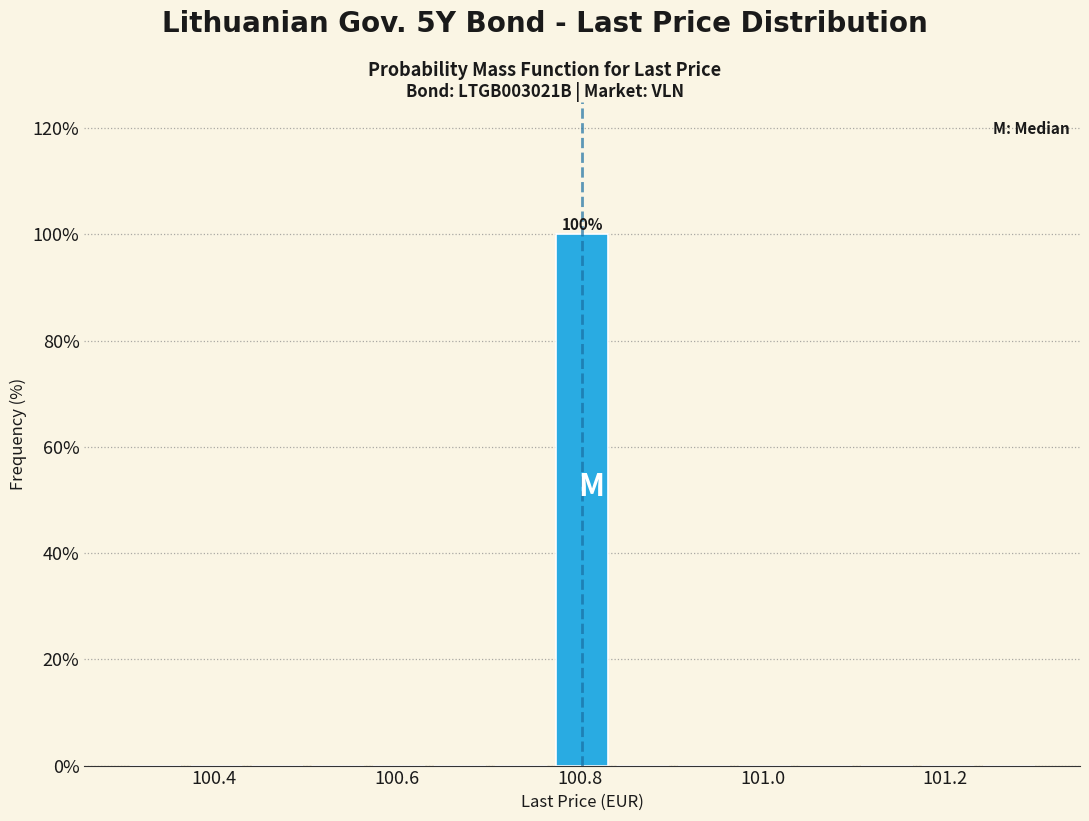

Read against the x-axis, roughly where is the centre of the tallest bar?

100.80